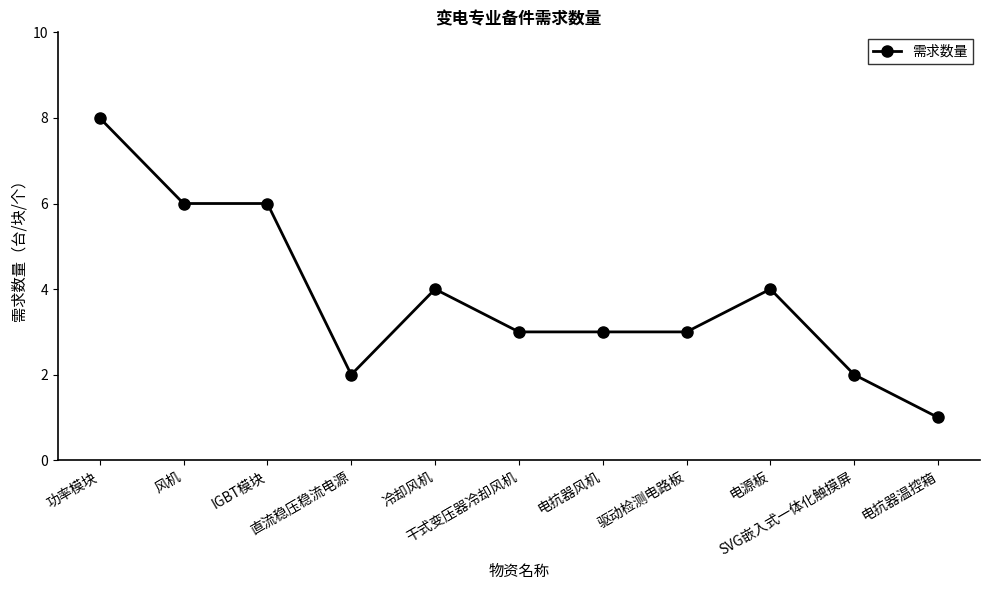

What position from the left is 电抗器温控箱?

11